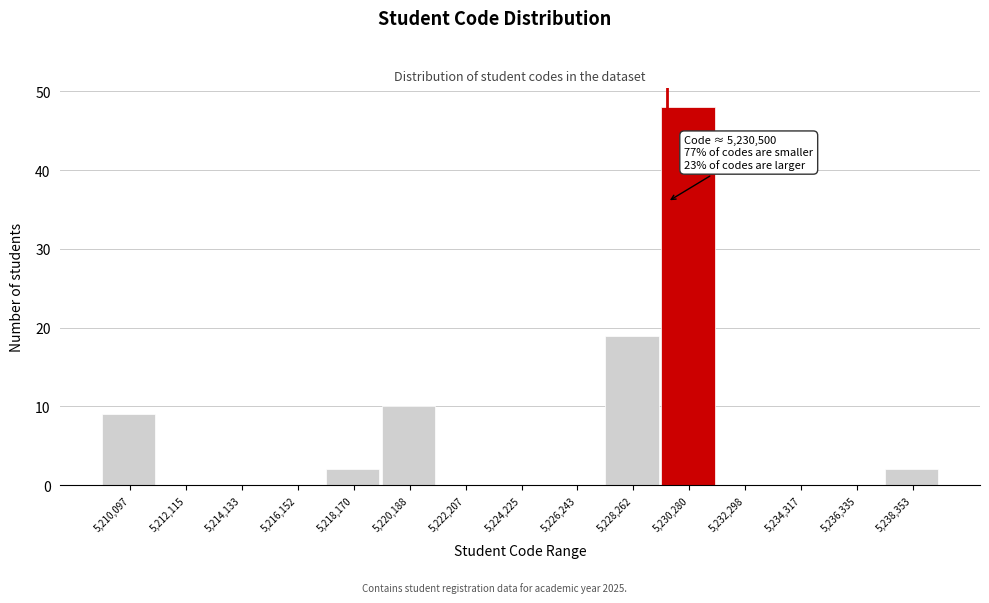

Reading left to right, extract all data points from this chart.

5,210,097=9	5,212,115=0	5,214,133=0	5,216,152=0	5,218,170=2	5,220,188=10	5,222,207=0	5,224,225=0	5,226,243=0	5,228,262=19	5,230,280=48	5,232,298=0	5,234,317=0	5,236,335=0	5,238,353=2